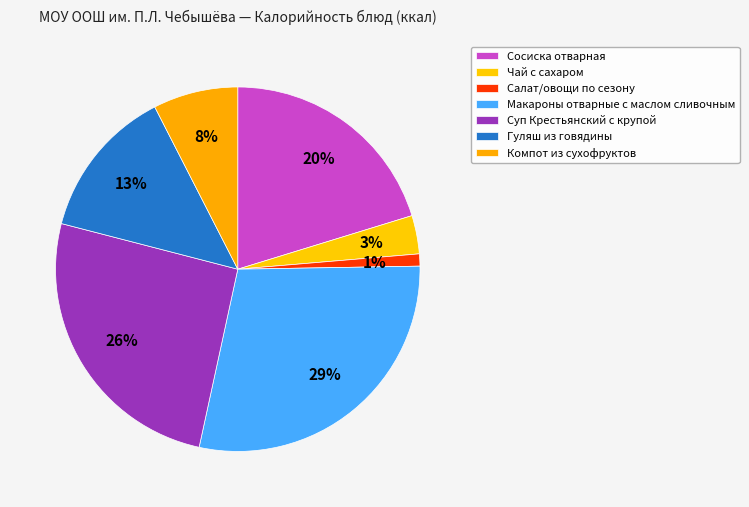

How many slices are in this pie chart?

7